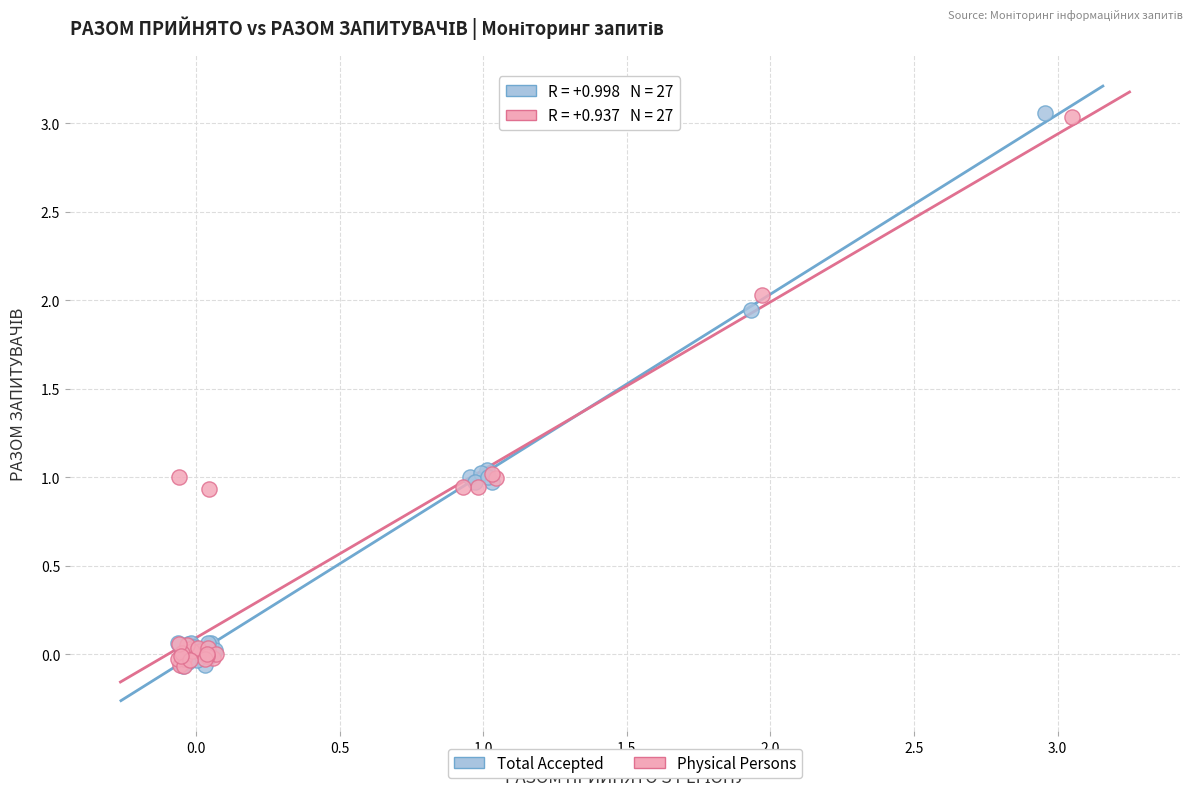

What are all the series names shown in the legend?

Total Accepted, Physical Persons